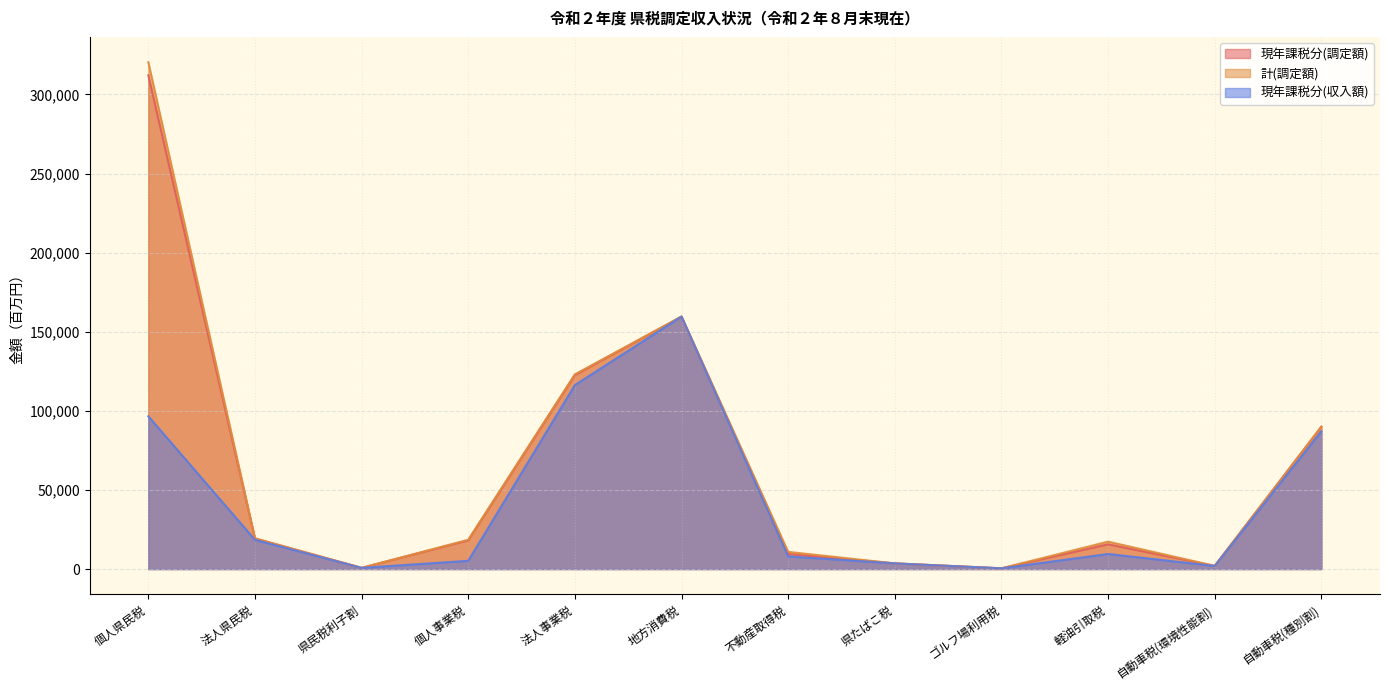

At which category does the chart reach its minimum across all series?

ゴルフ場利用税